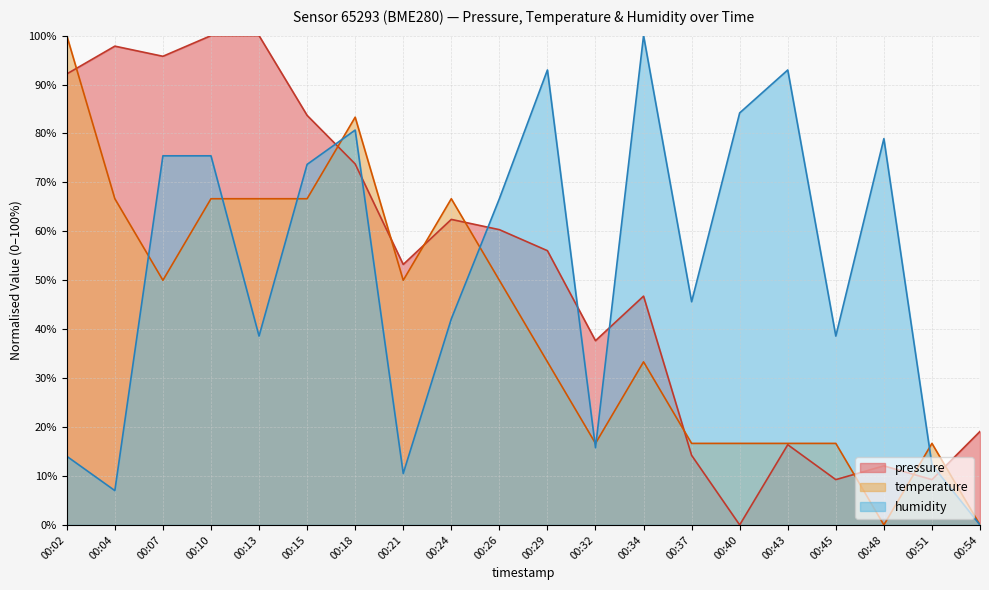

Which series ends up on top after the final intersection of humidity and pressure?

pressure